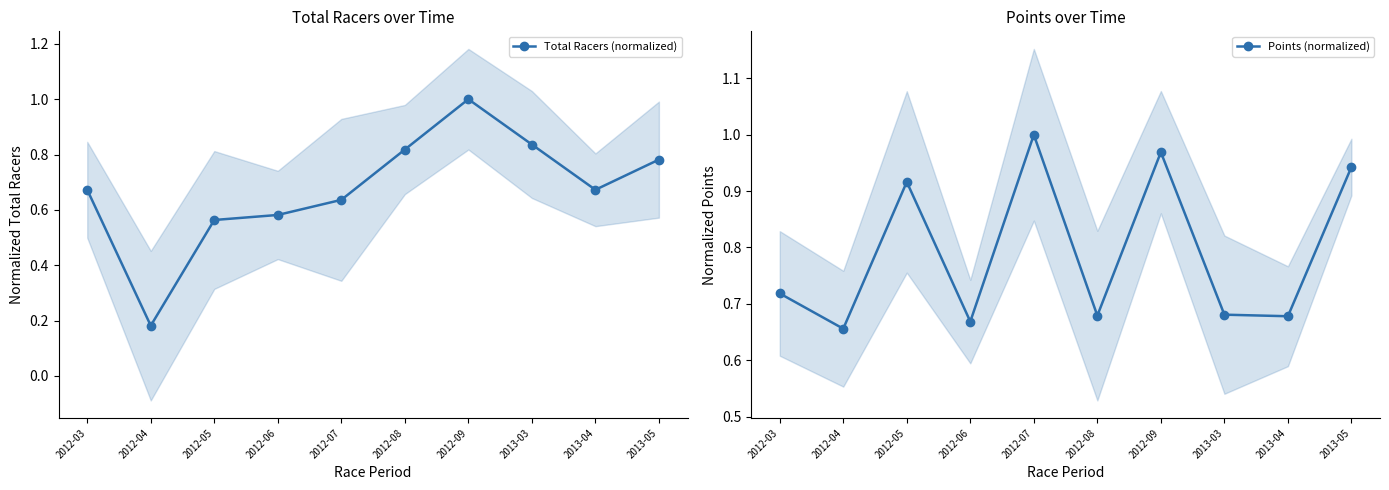

What is the sum of the Total Racers (normalized) values at 2013-05 and 2013-03?

1.6